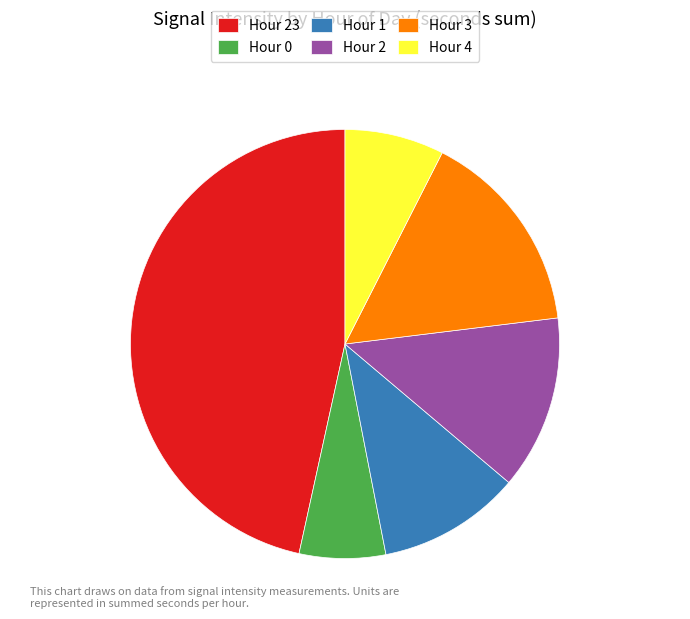

Which has a higher value, Hour 23 or Hour 3?

Hour 23